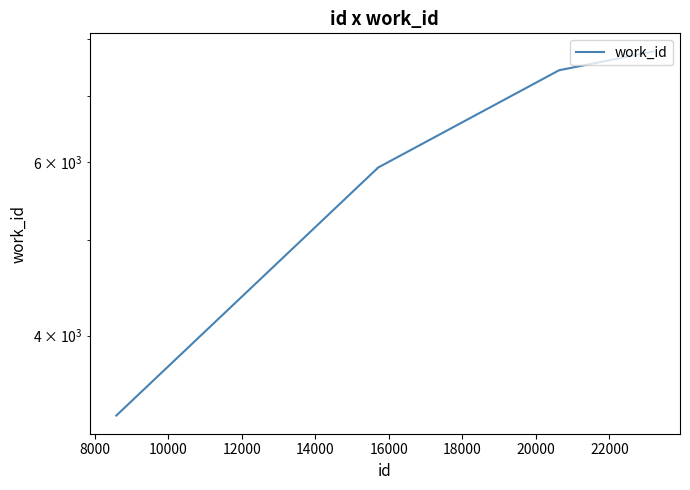

Does the chart have visible grid lines?

No